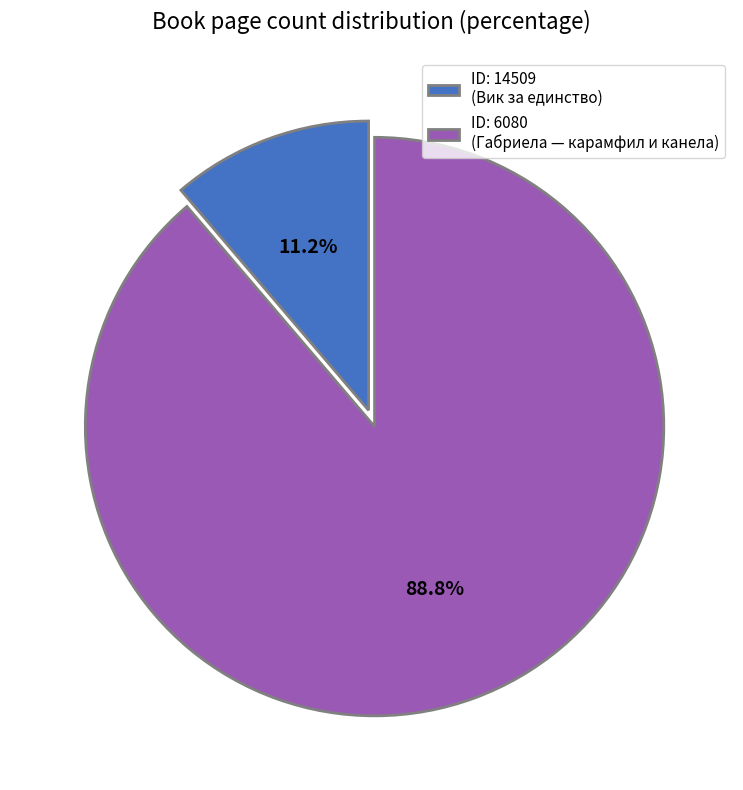

What is the largest slice in the pie chart?

ID: 6080 (Габриела — карамфил и канела)